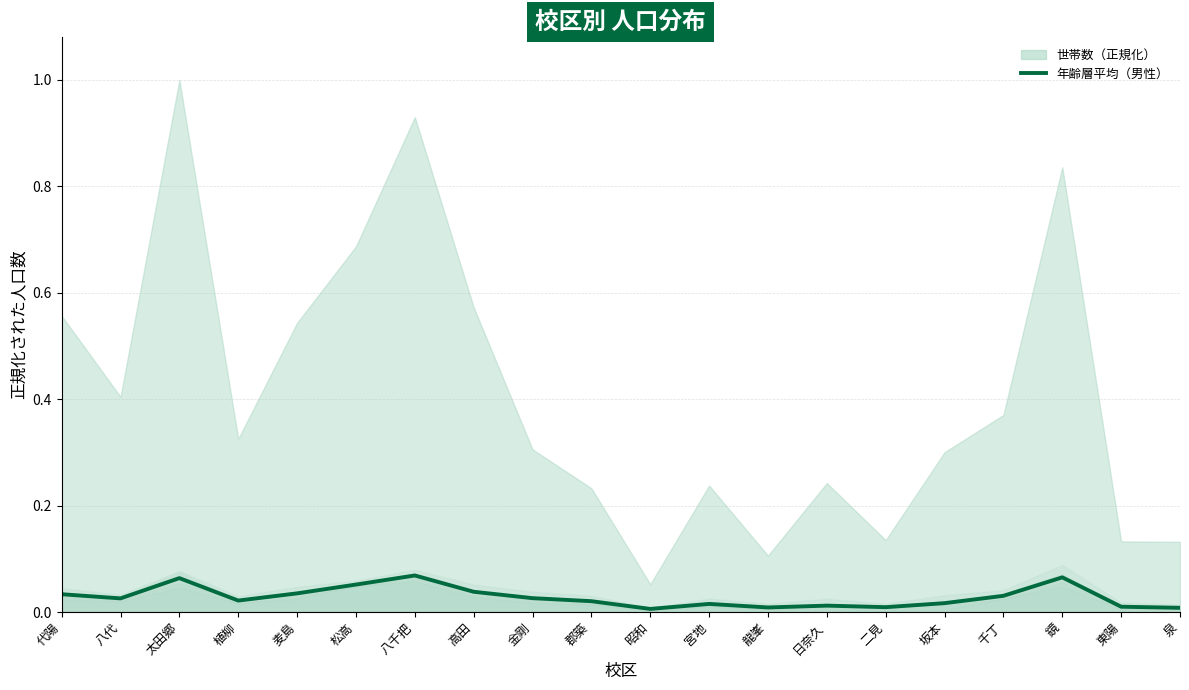

Reading right to left, list all the values displayed in this chart.

0.0	0.0	0.1	0.0	0.0	0.0	0.0	0.0	0.0	0.0	0.0	0.0	0.0	0.1	0.1	0.0	0.0	0.1	0.0	0.0